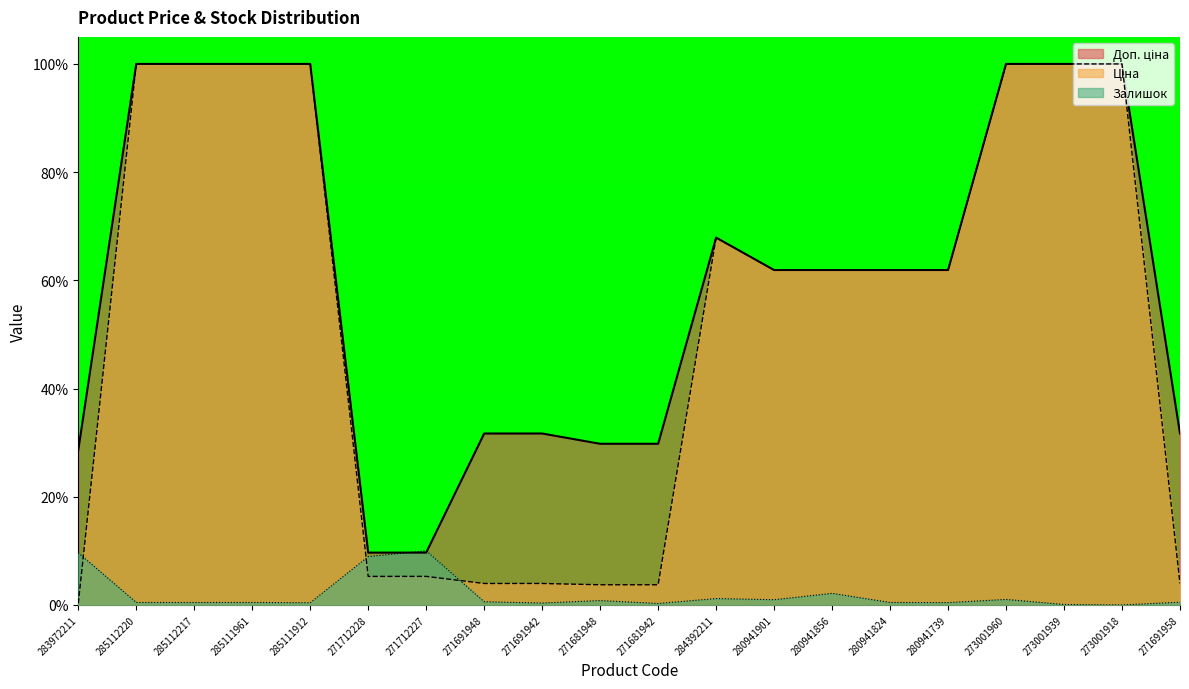

What is the total value across all series at 273001918?

200.0